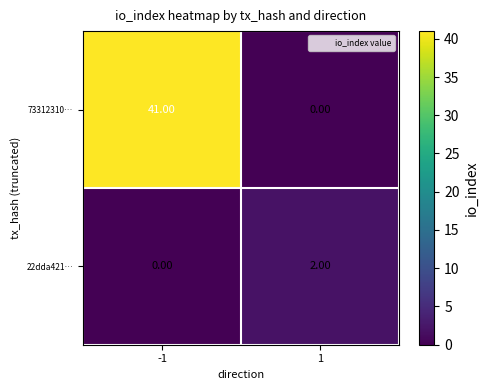

Between -1 and 1, which series saw the biggest shift?

73312310…